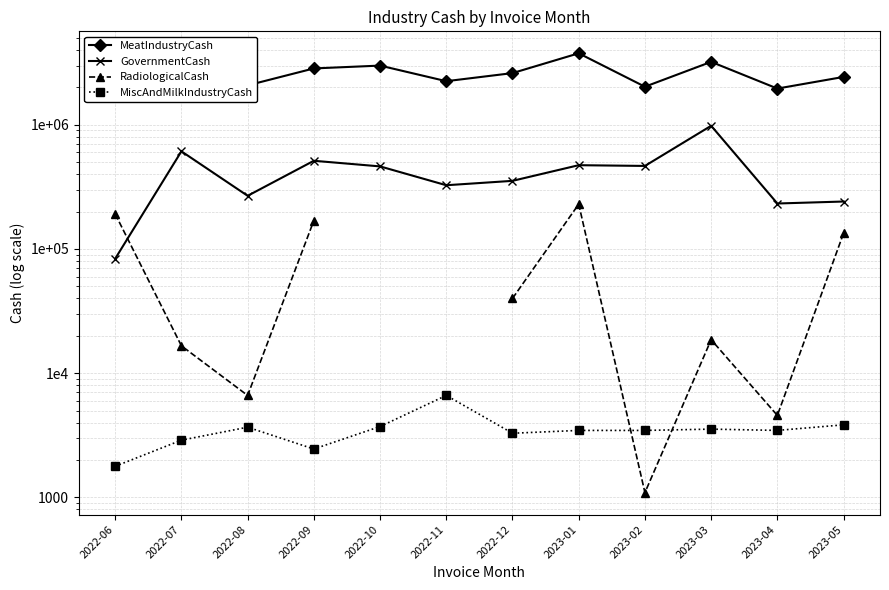

List the series in order of their overall mean, highest first.

MeatIndustryCash, GovernmentCash, RadiologicalCash, MiscAndMilkIndustryCash